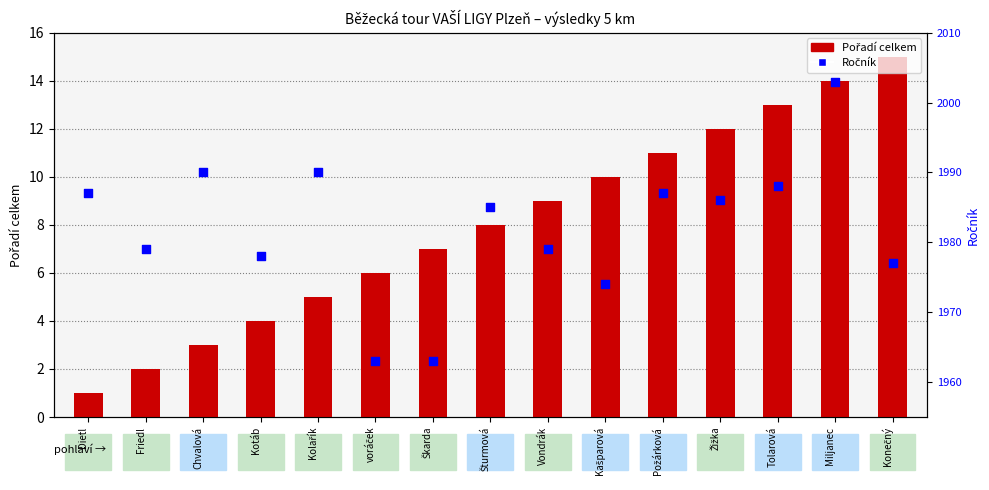

Which series has the largest total across all categories?

Ročník